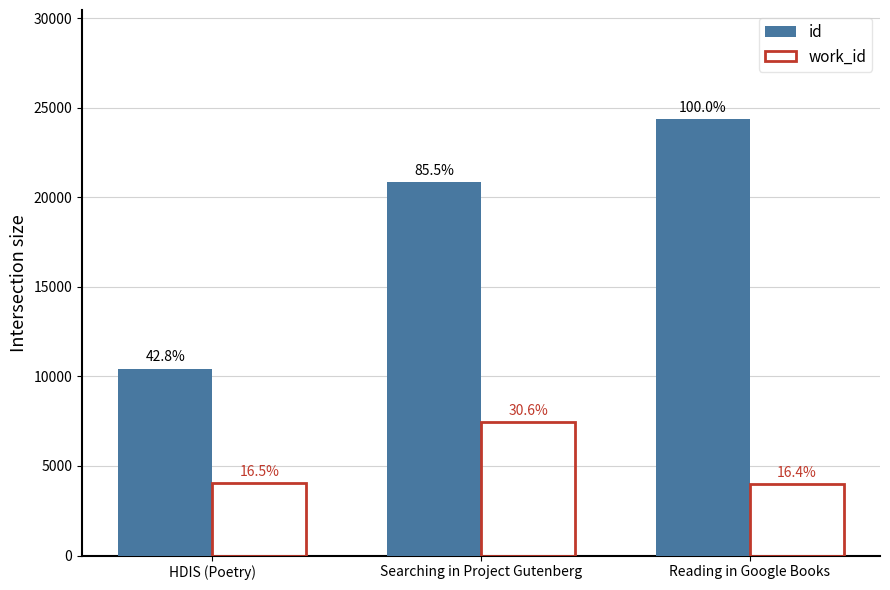

Reading left to right, extract all data points from this chart.

id: HDIS (Poetry)=10432	Searching in Project Gutenberg=20835	Reading in Google Books=24371
work_id: HDIS (Poetry)=4027	Searching in Project Gutenberg=7447	Reading in Google Books=3986